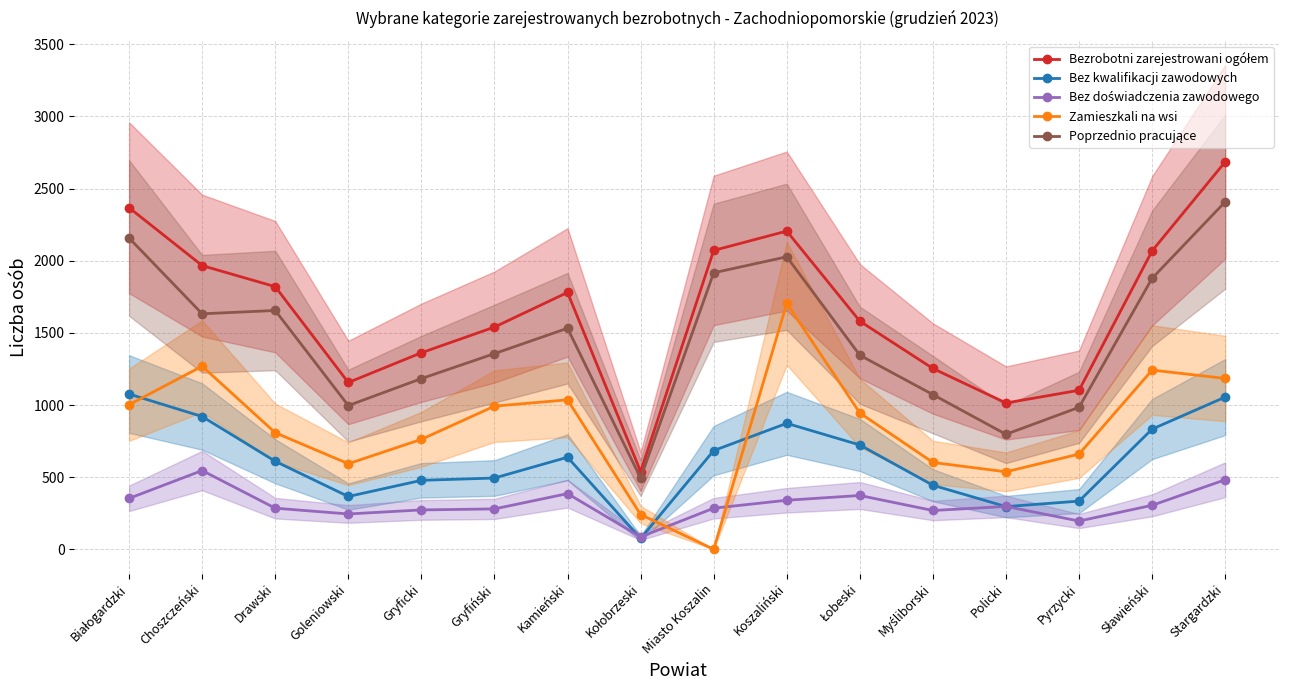

What position from the left is Gryficki?

5